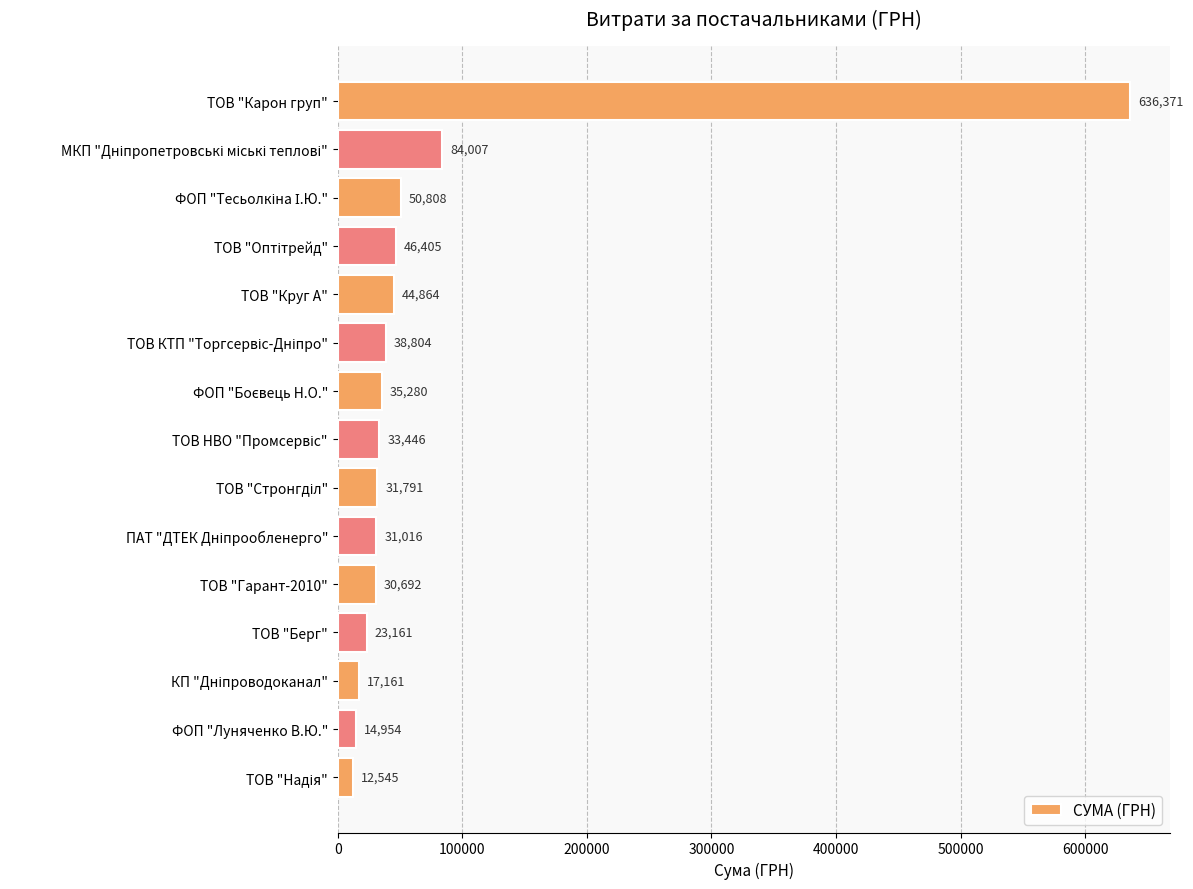

The chart shows a value of 13540.7 at ТОВ "Круг А". True or false?

False